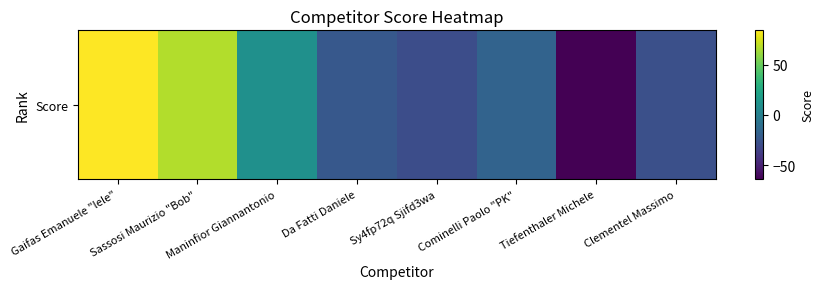

List the labels in order of value, smallest first.

Tiefenthaler Michele, Sy4fp72q Sjifd3wa, Clementel Massimo, Da Fatti Daniele, Cominelli Paolo "PK", Maninfior Giannantonio, Sassosi Maurizio "Bob", Gaifas Emanuele "lele"